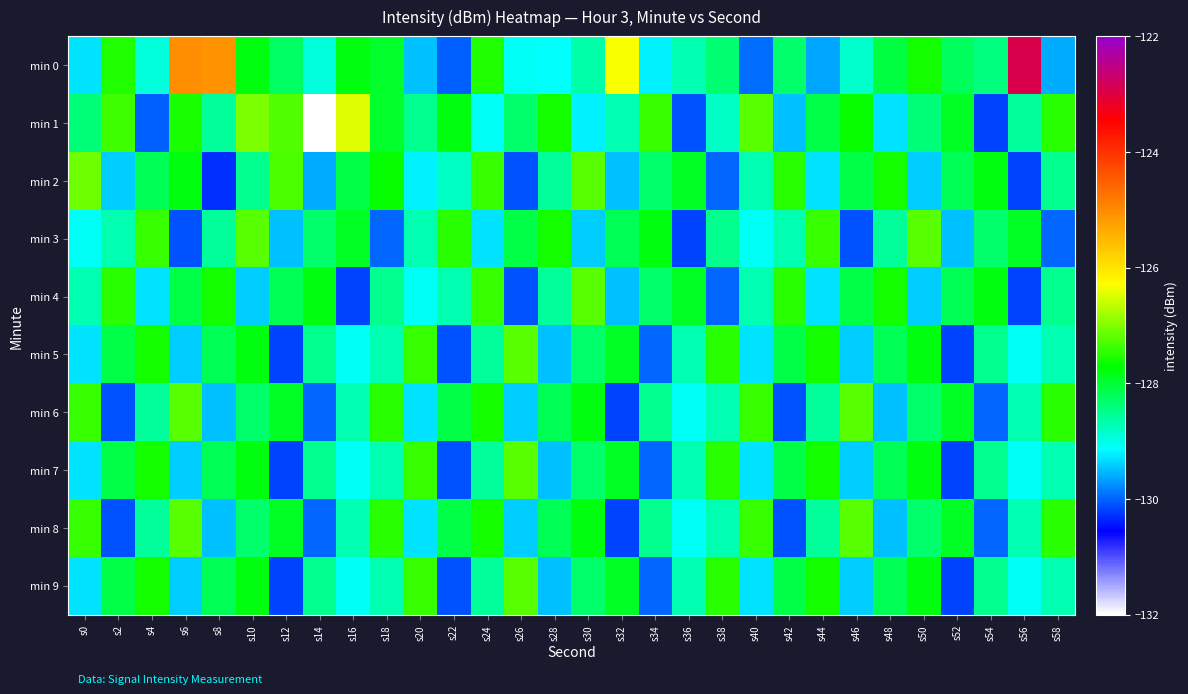

What is the spread (max minus min) of values at s26?

2.9